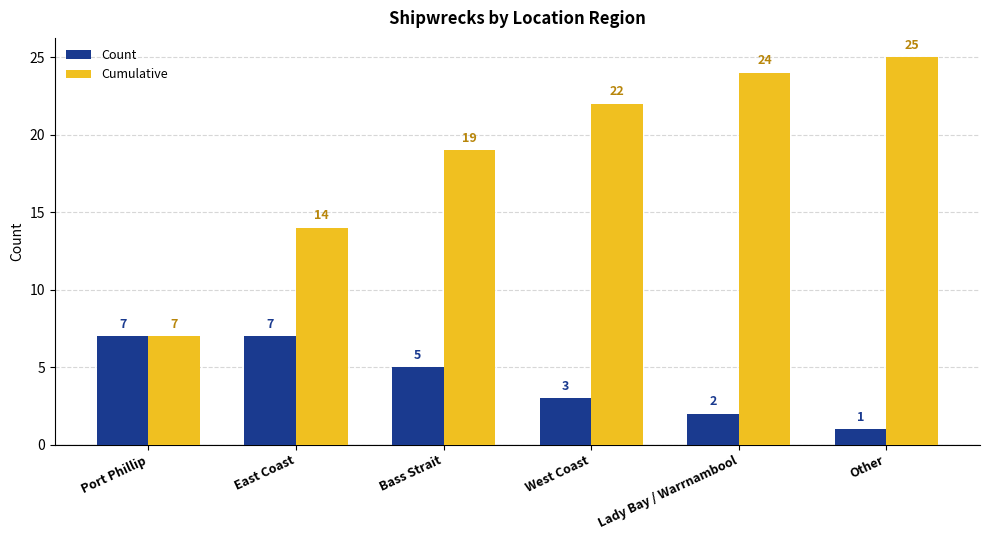

Which category has the lowest value across all series?

Other